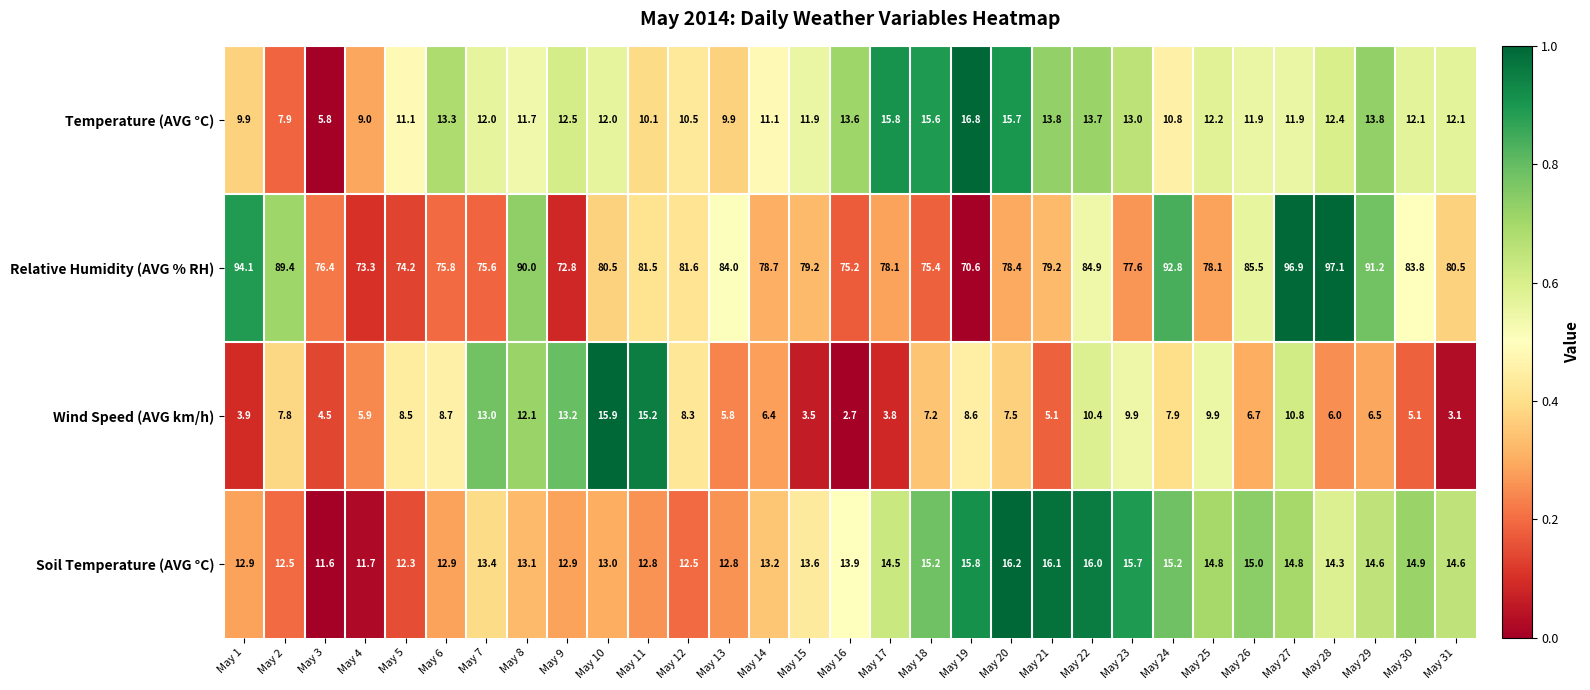

At which category is the sum across all series the highest?

May 27